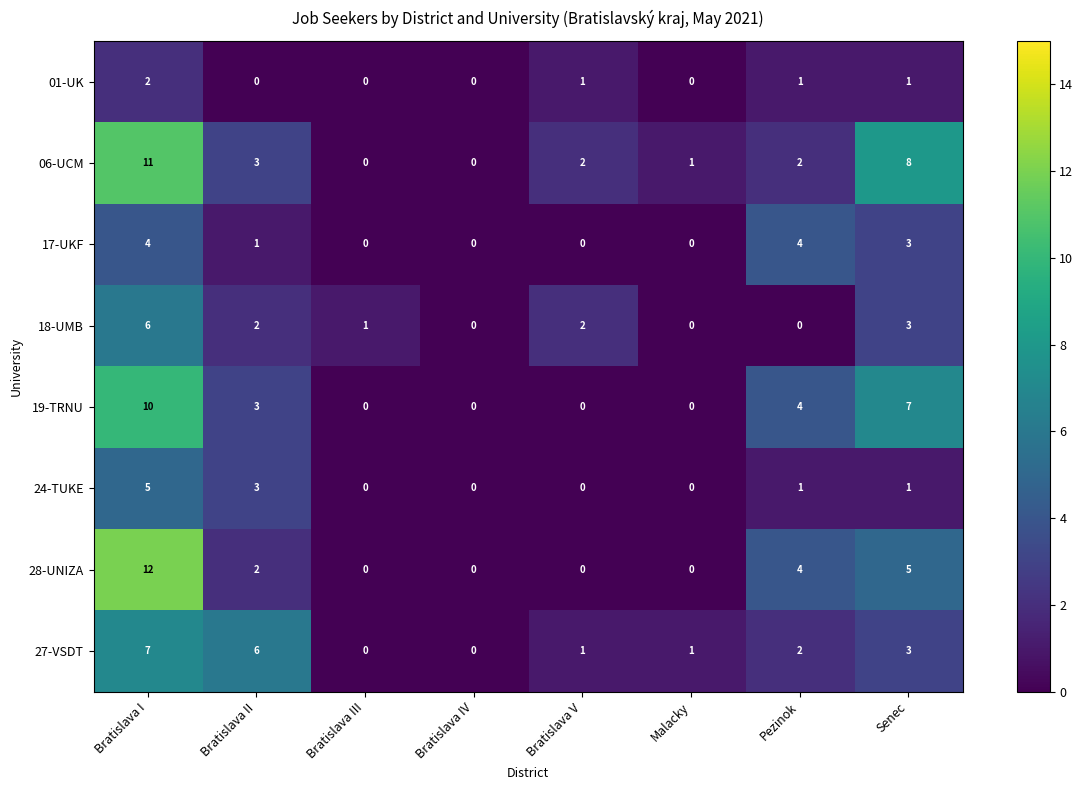

What is the difference between the maximum and minimum values in the 06-UCM series?

11